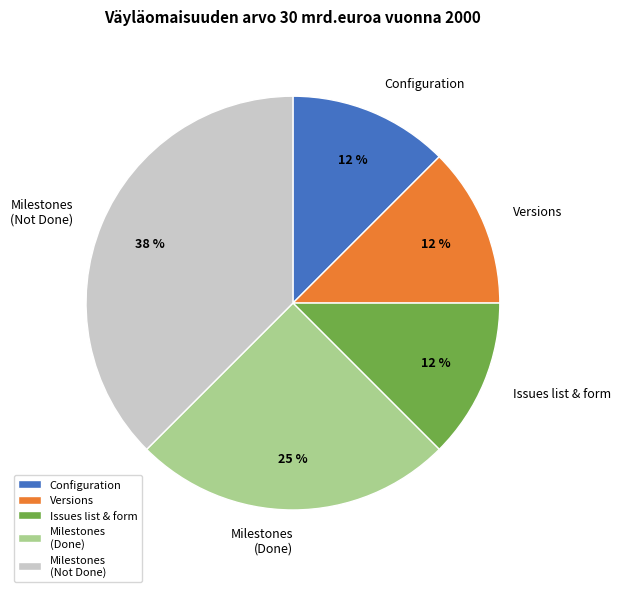

What percentage is the Milestones (Done) slice, to the nearest percent?

25%